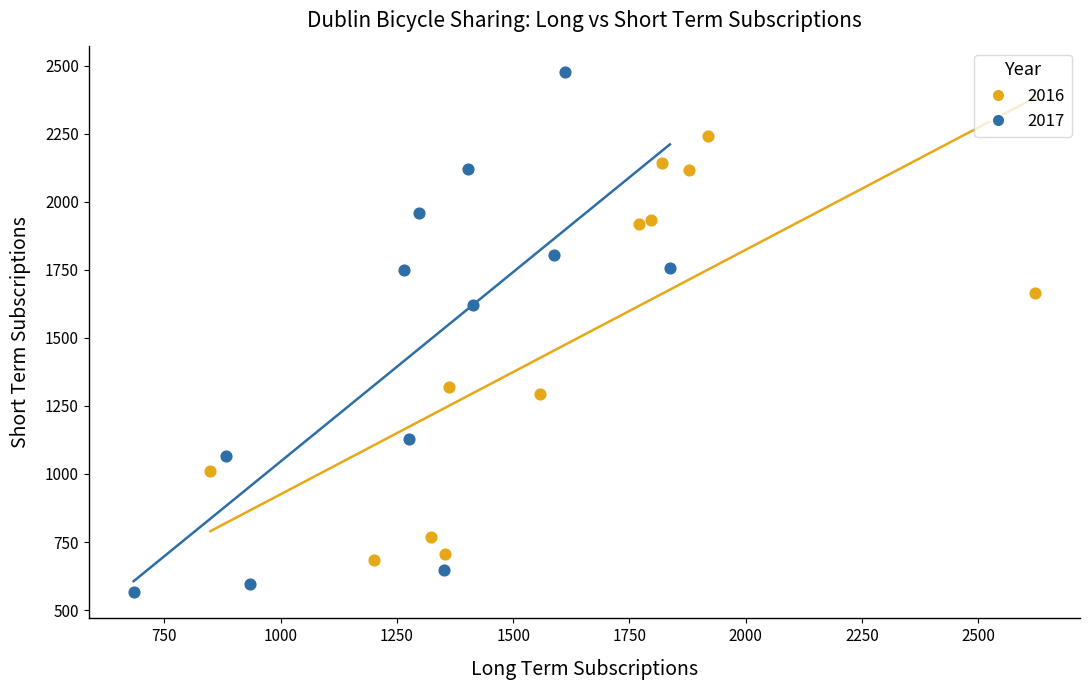

Which series has the largest Y range (max minus min)?

2017